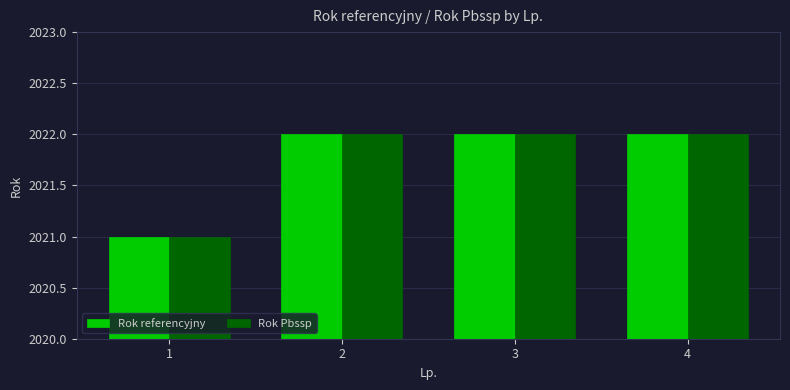

The Rok Pbssp series shows 3110 at 3. True or false?

False